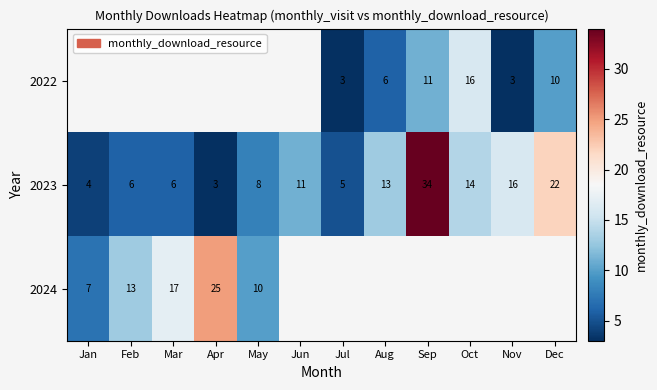

What is the spread (max minus min) of values at Oct?

2.0